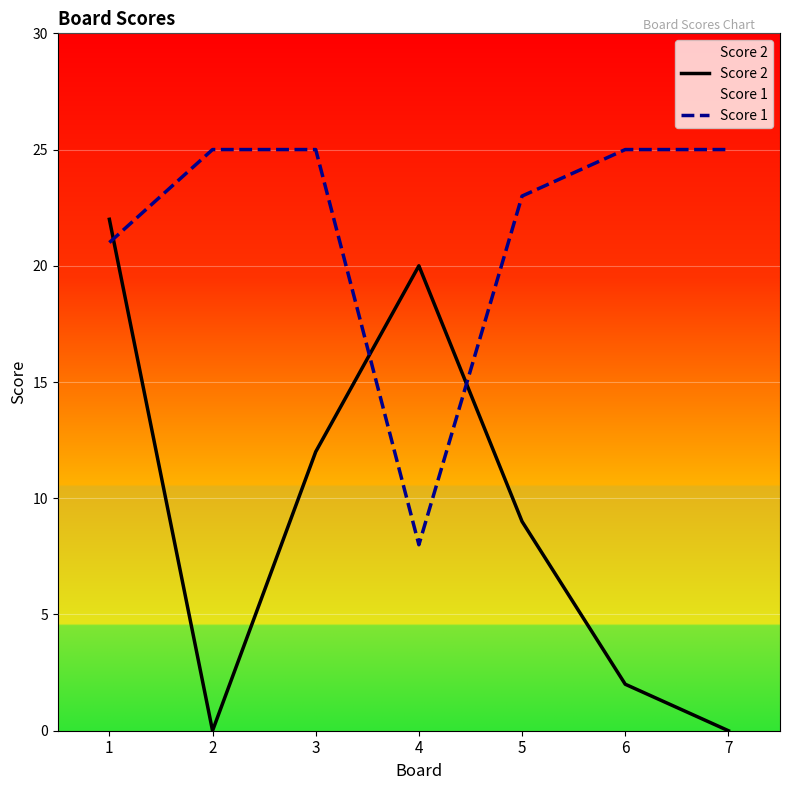

What is the sum of all Score 1 values?

152